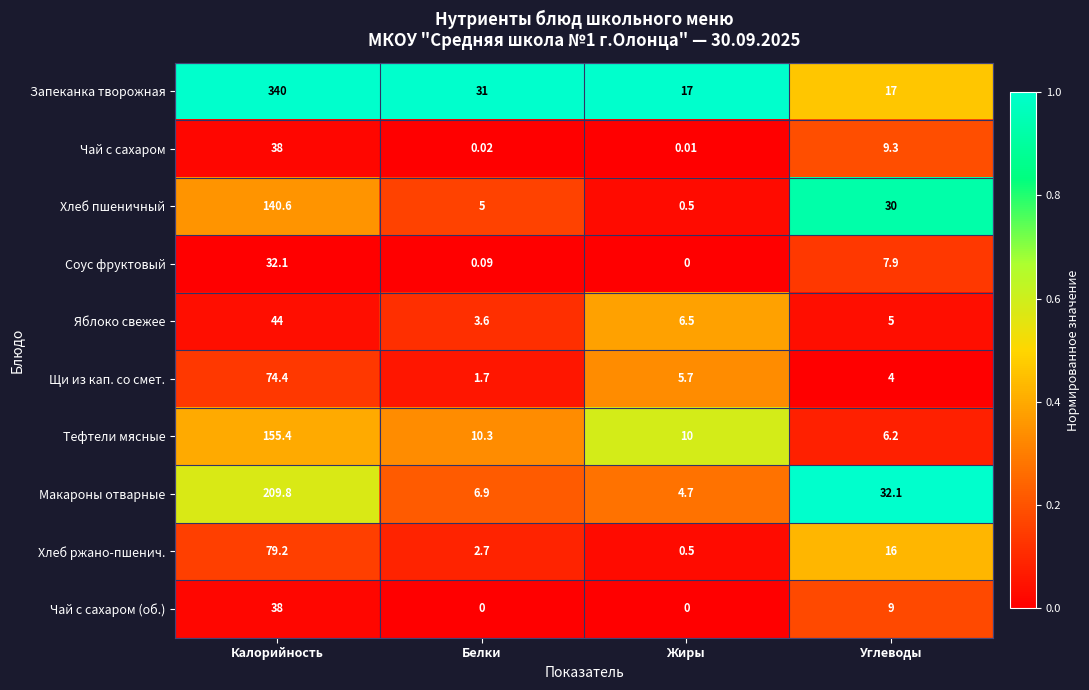

List the labels in order of Чай с сахаром value, largest first.

Калорийность, Углеводы, Белки, Жиры